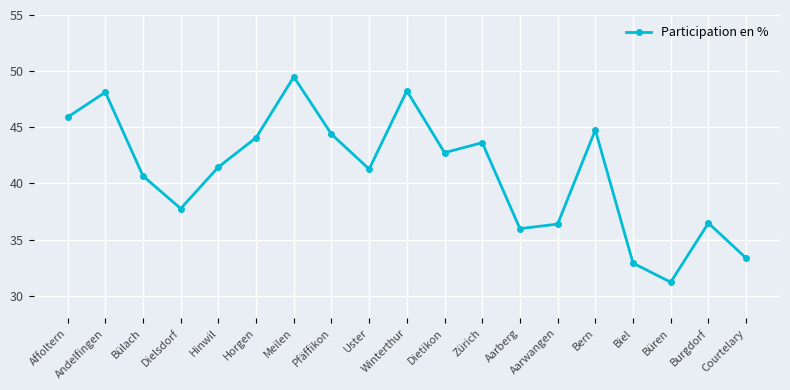

Between Biel and Aarwangen, which is larger?

Aarwangen